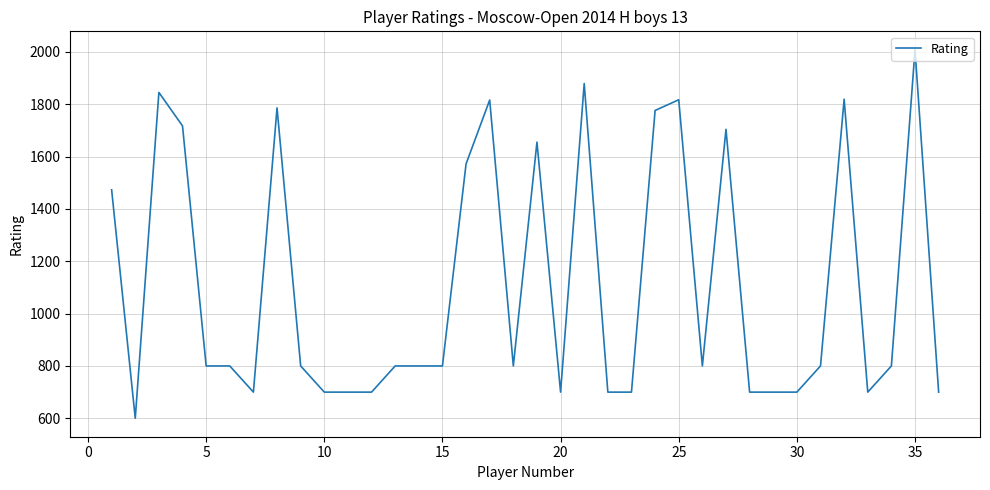

Does the chart display data point markers on the line(s)?

No